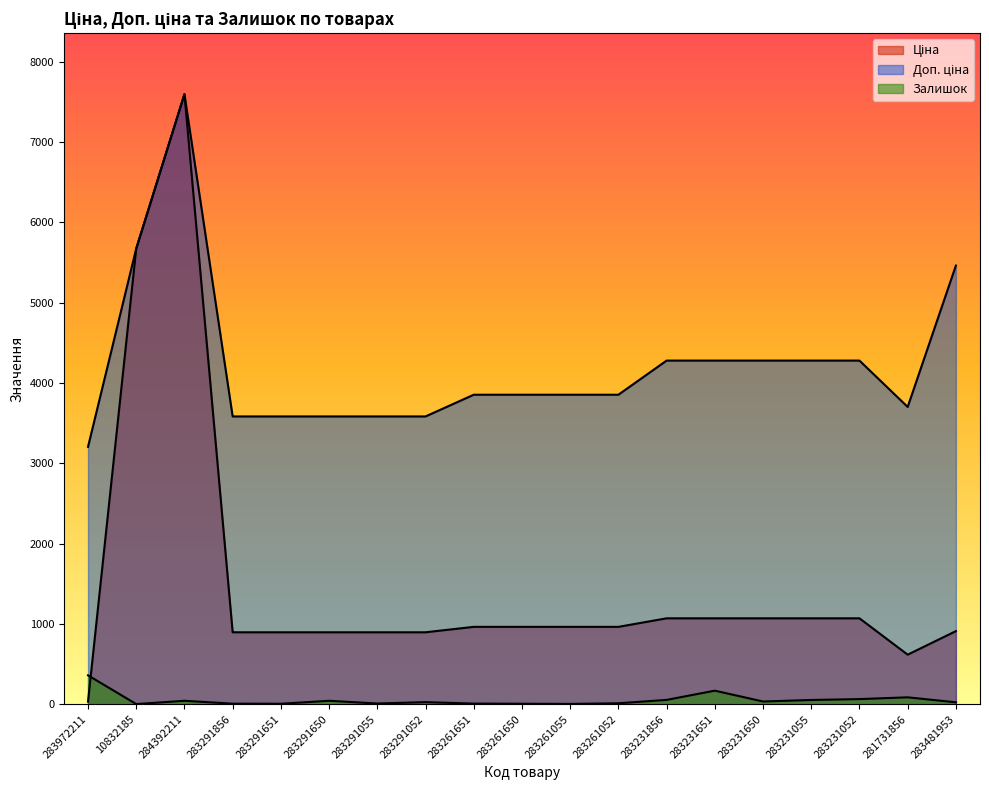

Where is the first local maximum for Ціна?

284392211